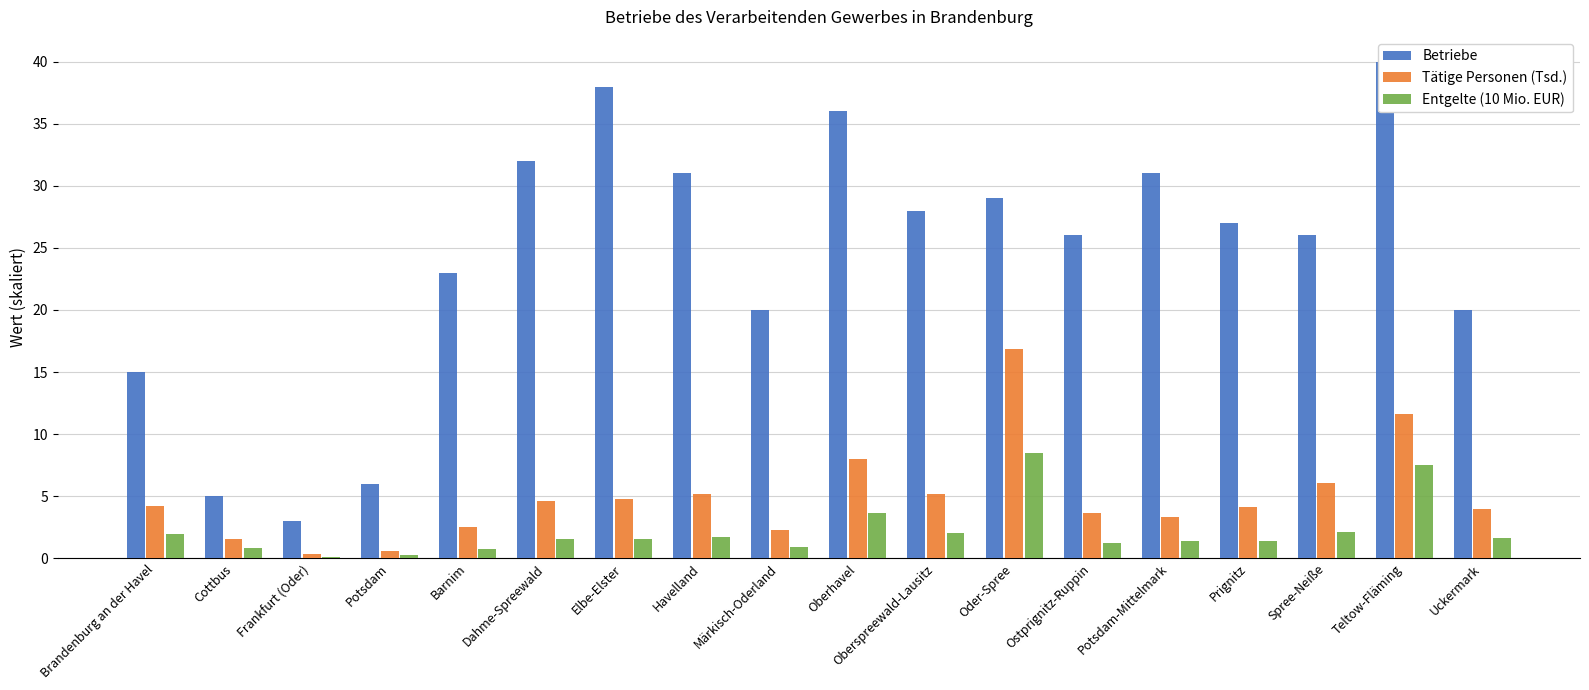

Is the value of Tätige Personen (Tsd.) at Oder-Spree greater than the value of Betriebe at Spree-Neiße?

No